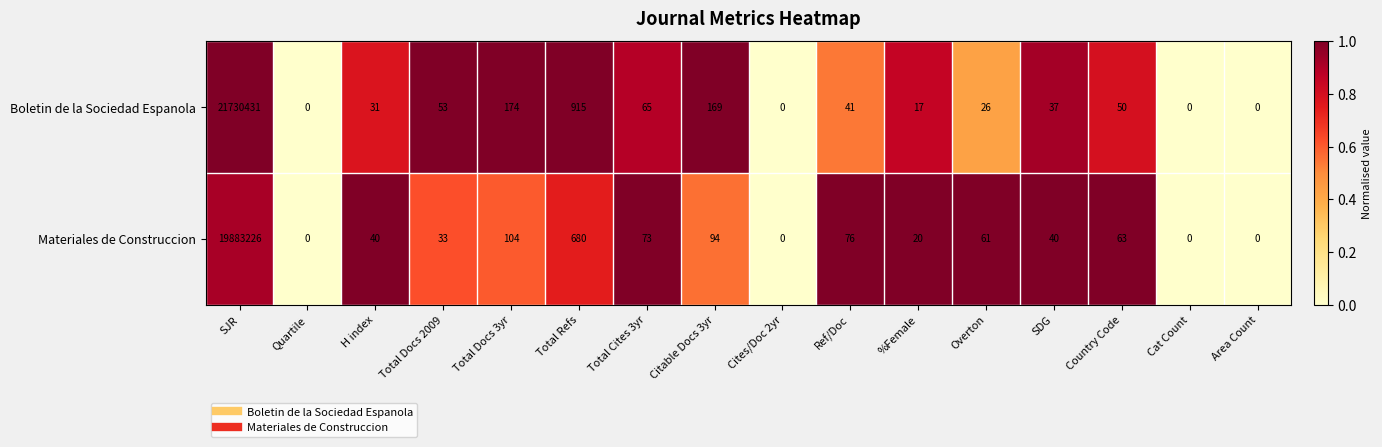

True or false: Materiales de Construccion has a value of 73 at Total Cites 3yr.

True